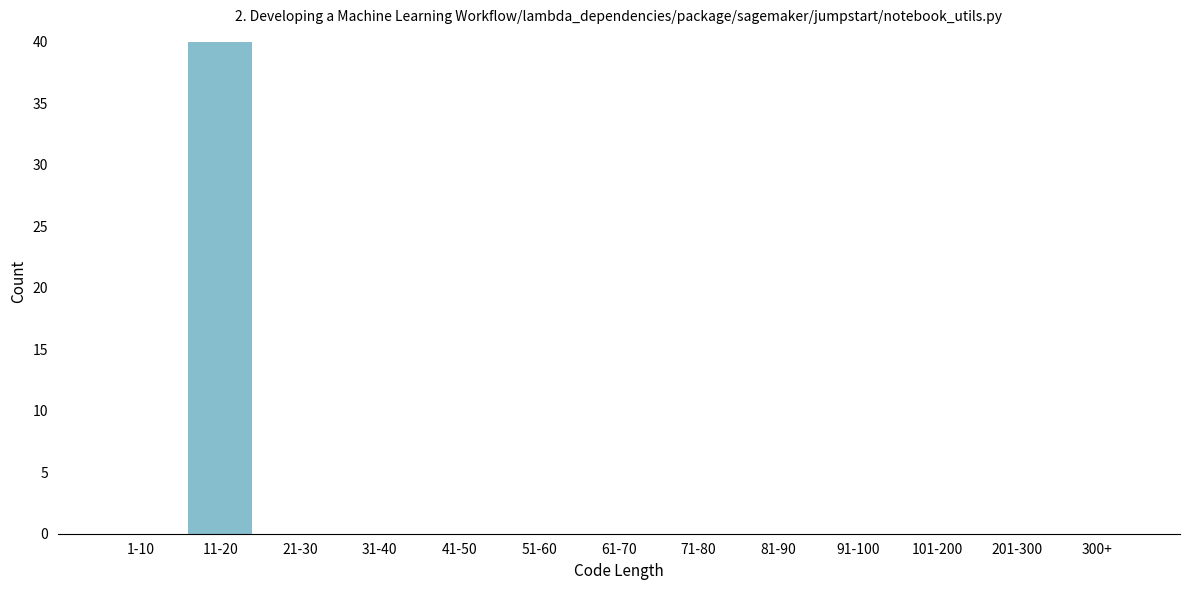

Reading left to right, list all the values displayed in this chart.

1-10=0	11-20=40	21-30=0	31-40=0	41-50=0	51-60=0	61-70=0	71-80=0	81-90=0	91-100=0	101-200=0	201-300=0	300+=0